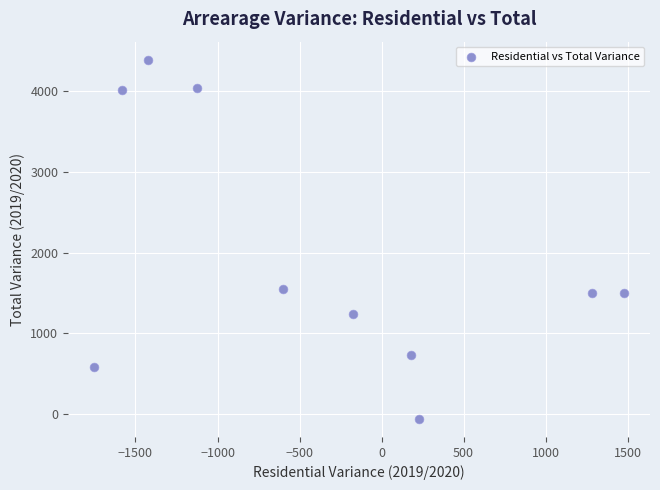

What Y value in the scatter plot is closest to 2164?

1553